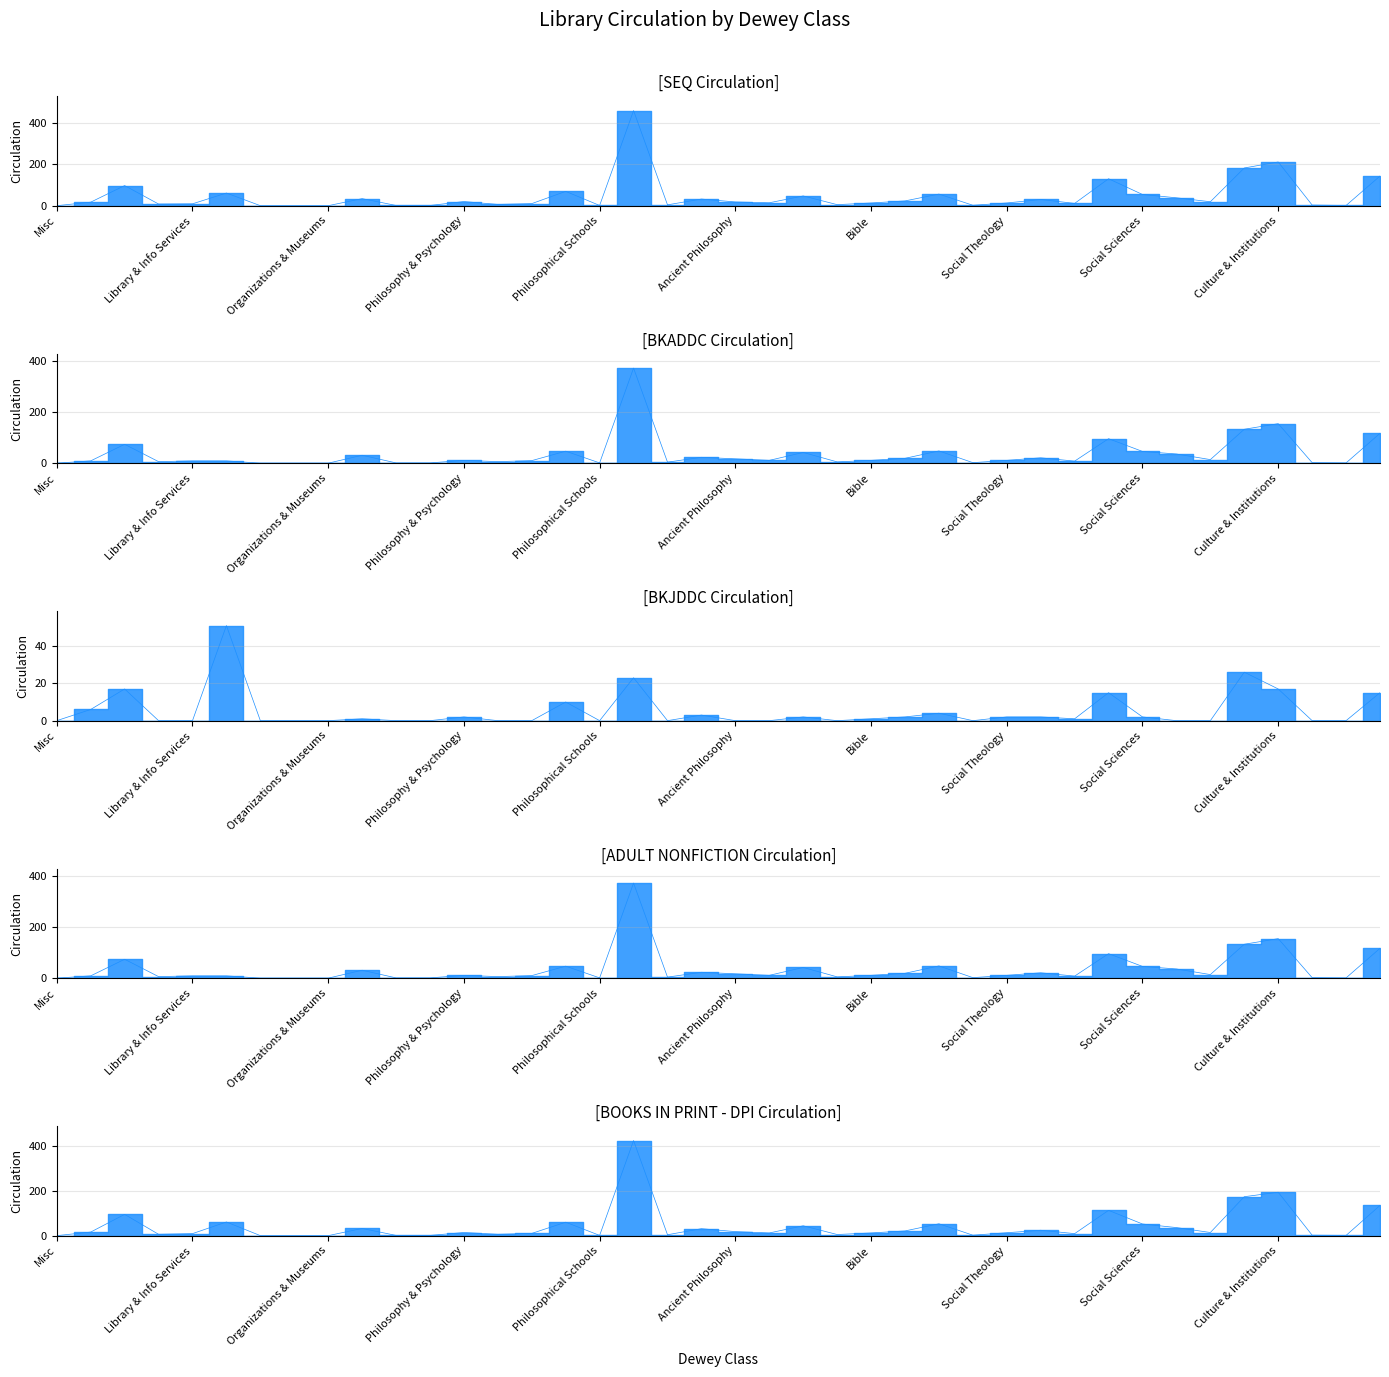

At which label is ADULT NONFICTION Circulation closest to 186?

Culture & Institutions